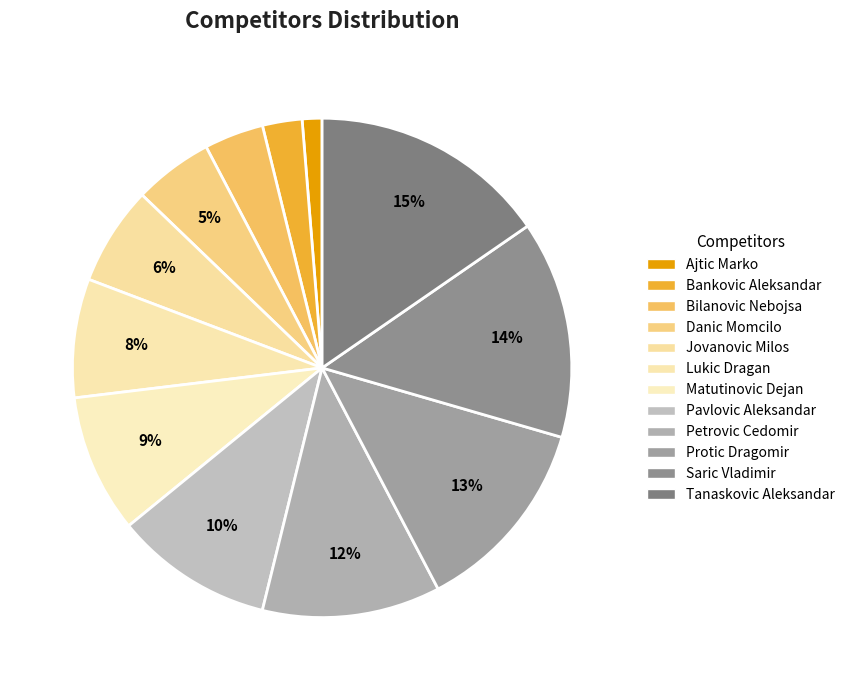

Rank the categories by value from lowest to highest.

Ajtic Marko, Bankovic Aleksandar, Bilanovic Nebojsa, Danic Momcilo, Jovanovic Milos, Lukic Dragan, Matutinovic Dejan, Pavlovic Aleksandar, Petrovic Cedomir, Protic Dragomir, Saric Vladimir, Tanaskovic Aleksandar